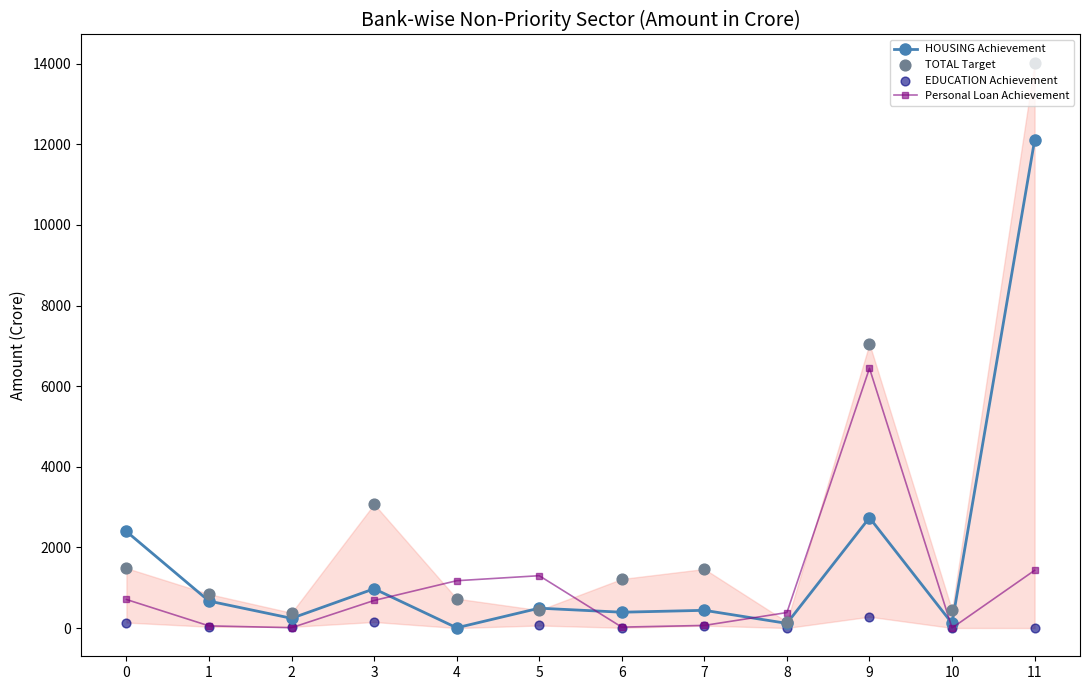

Which series contains the highest Y value?

TOTAL Target